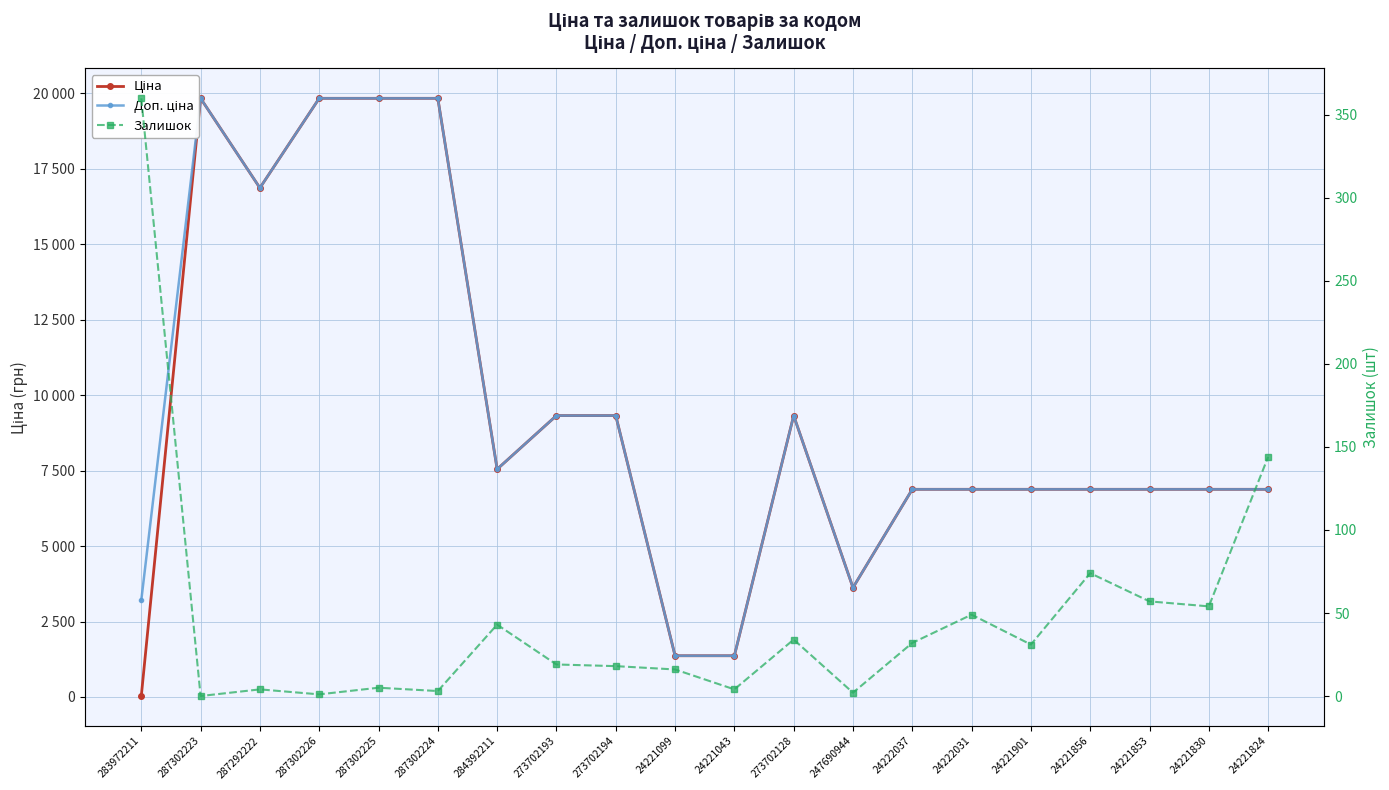

What is the average value of the Залишок series?

47.5